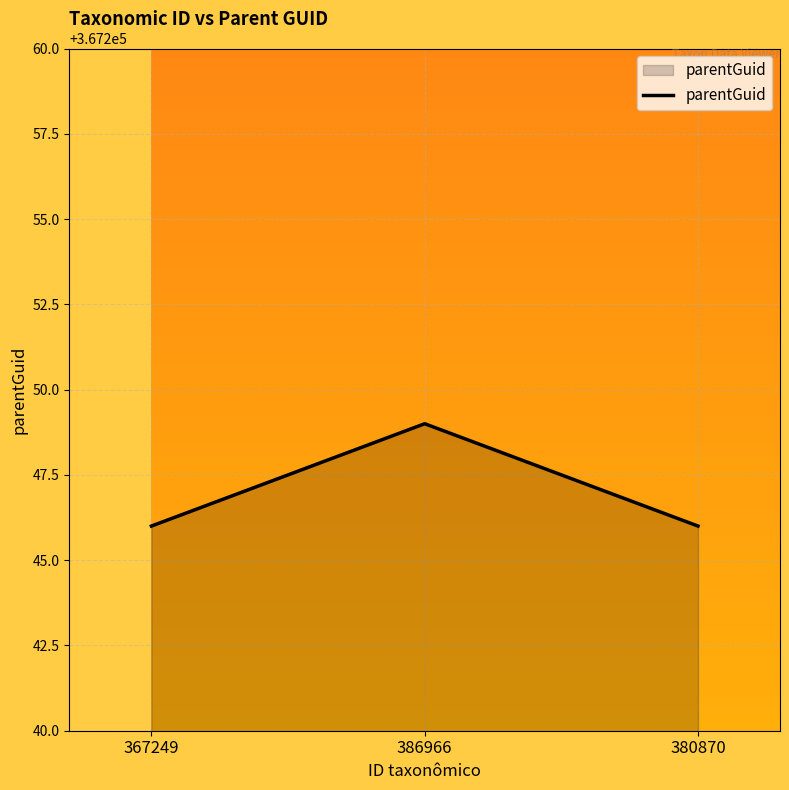

Count the values in the range 367246 to 367249.

3